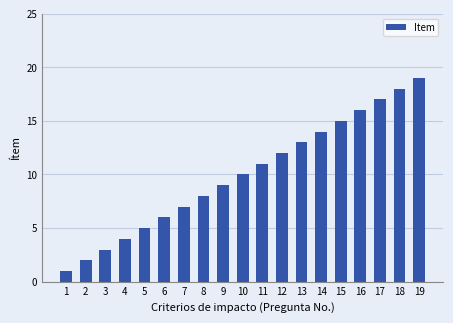

How many distinct data groups are displayed?

1